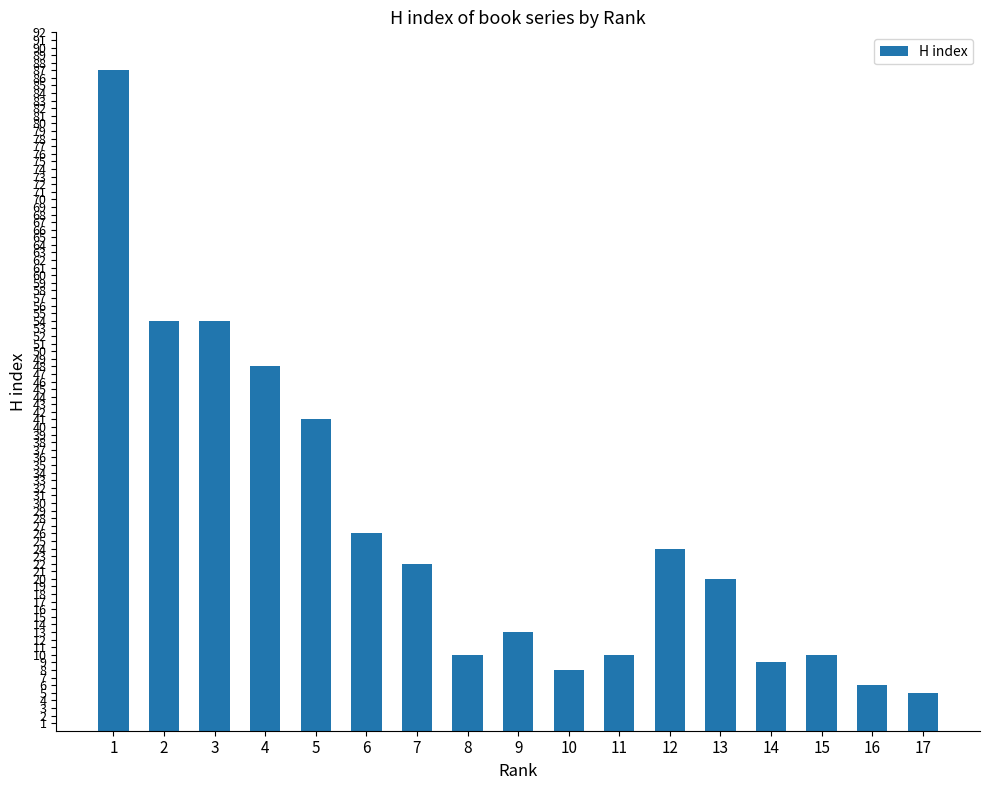

What is the difference between the maximum and second lowest values?

81